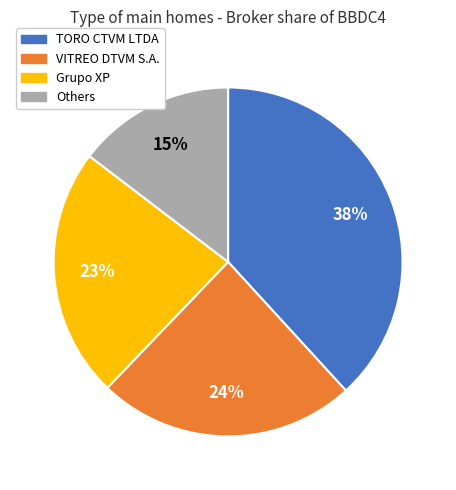

Is there any slice that represents more than half of the pie?

No